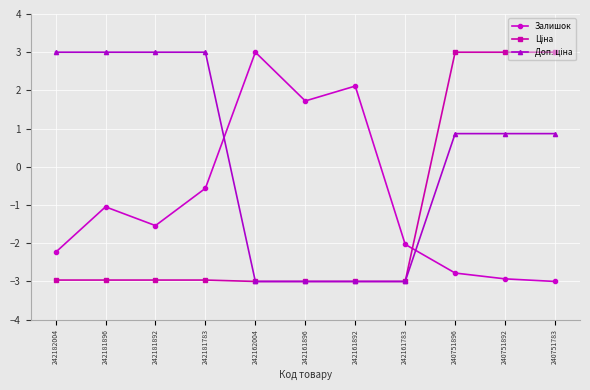

What is the difference between the highest and lowest values at 240751783?

6.0